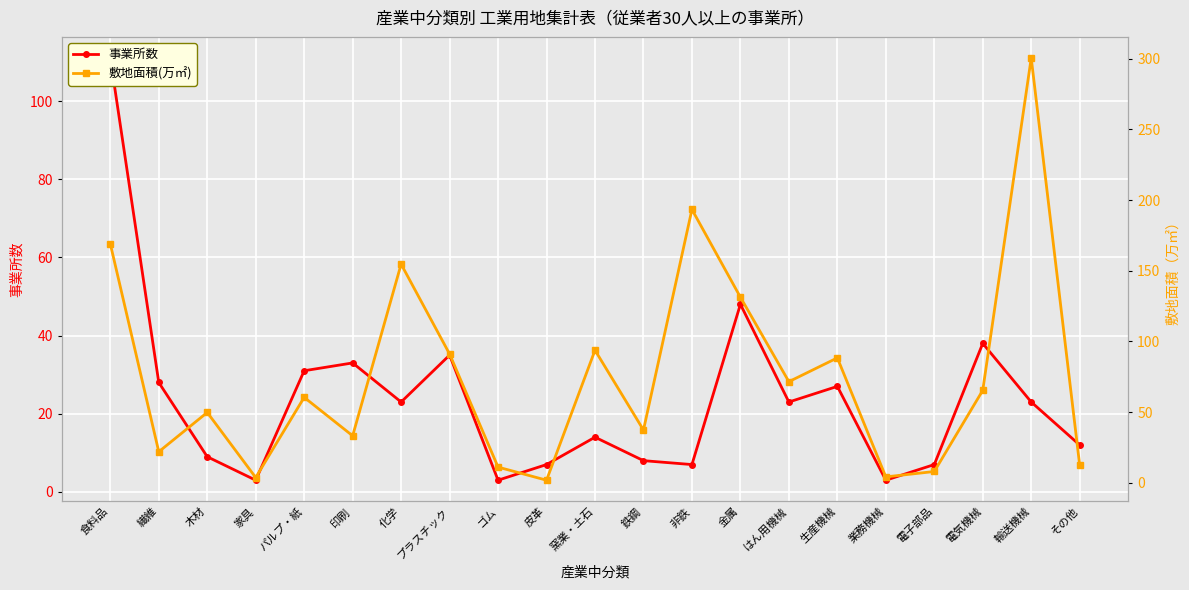

At which label is 敷地面積(万㎡) closest to 151?

化学